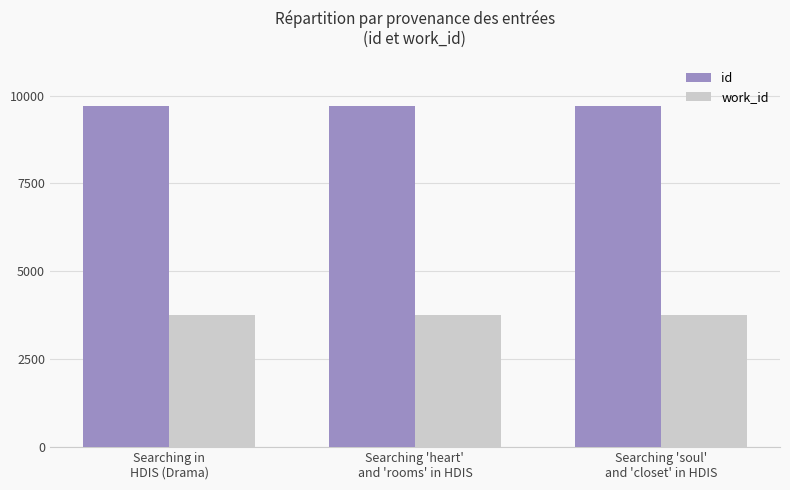

What is the average value of the id series?

9703